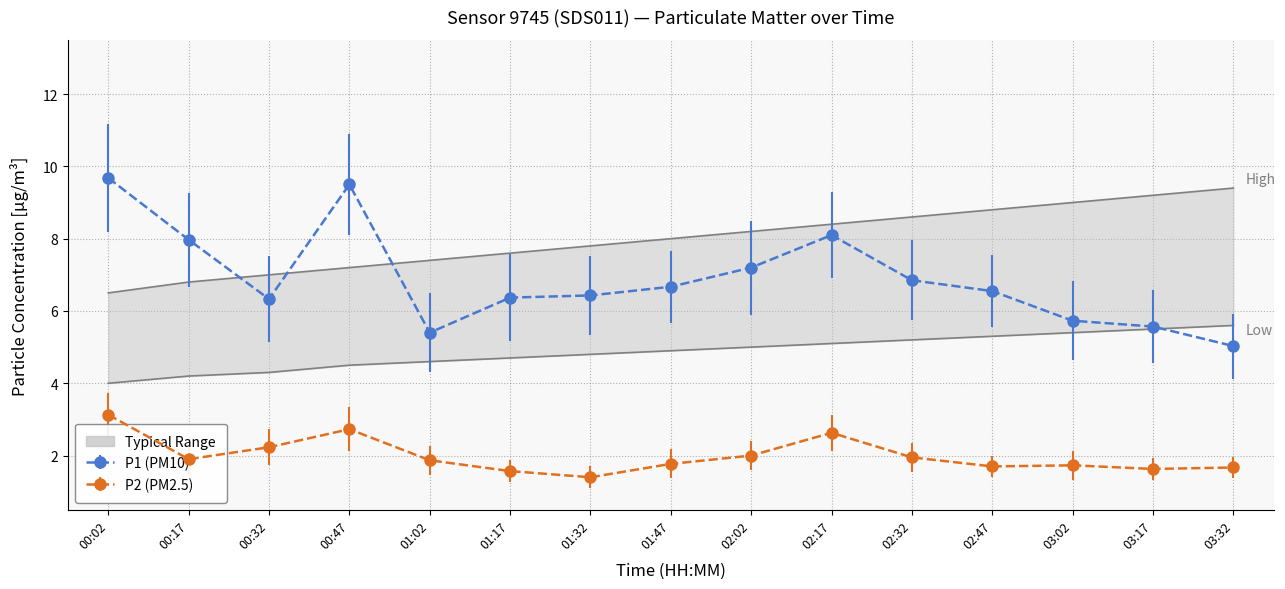

What is the maximum value for P1?

9.7